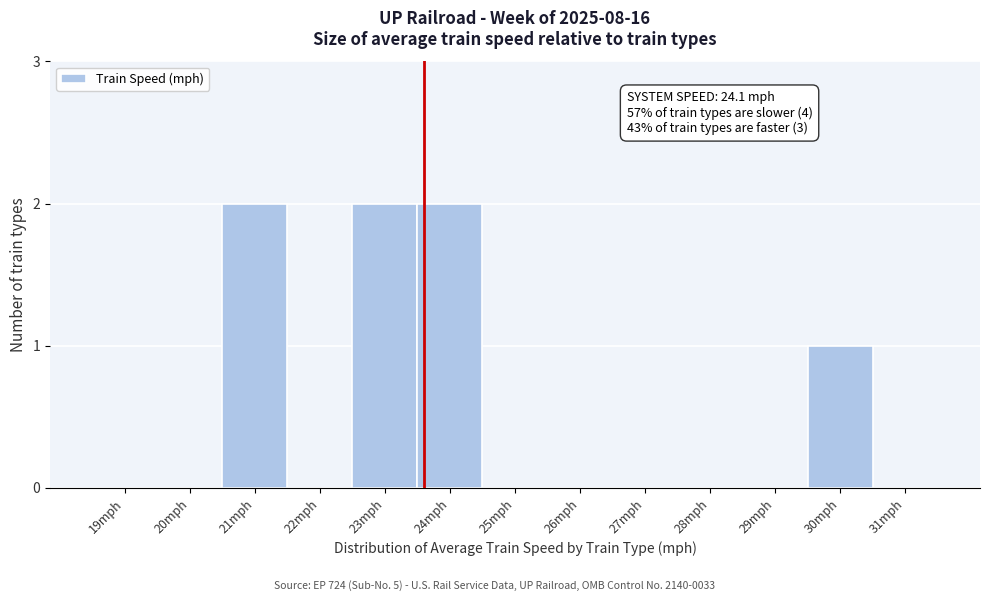

Reading left to right, transcribe all the data shown in this chart.

19mph=0	20mph=0	21mph=2	22mph=0	23mph=2	24mph=2	25mph=0	26mph=0	27mph=0	28mph=0	29mph=0	30mph=1	31mph=0